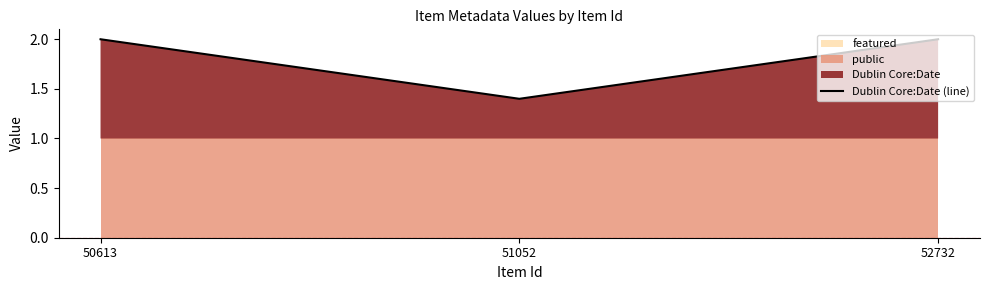

True or false: Dublin Core:Date (line) has a value of 2.0 at 50613.

True